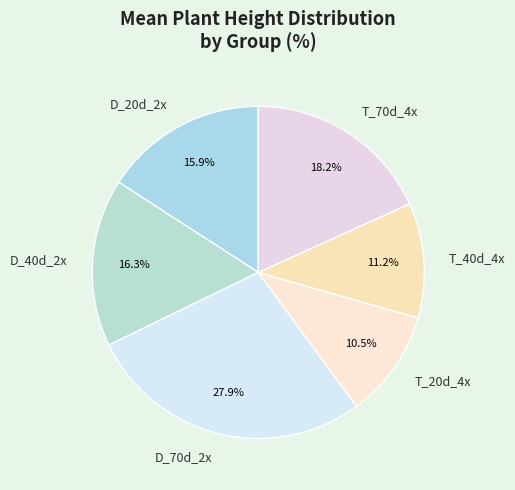

How many segments does this pie chart have?

6